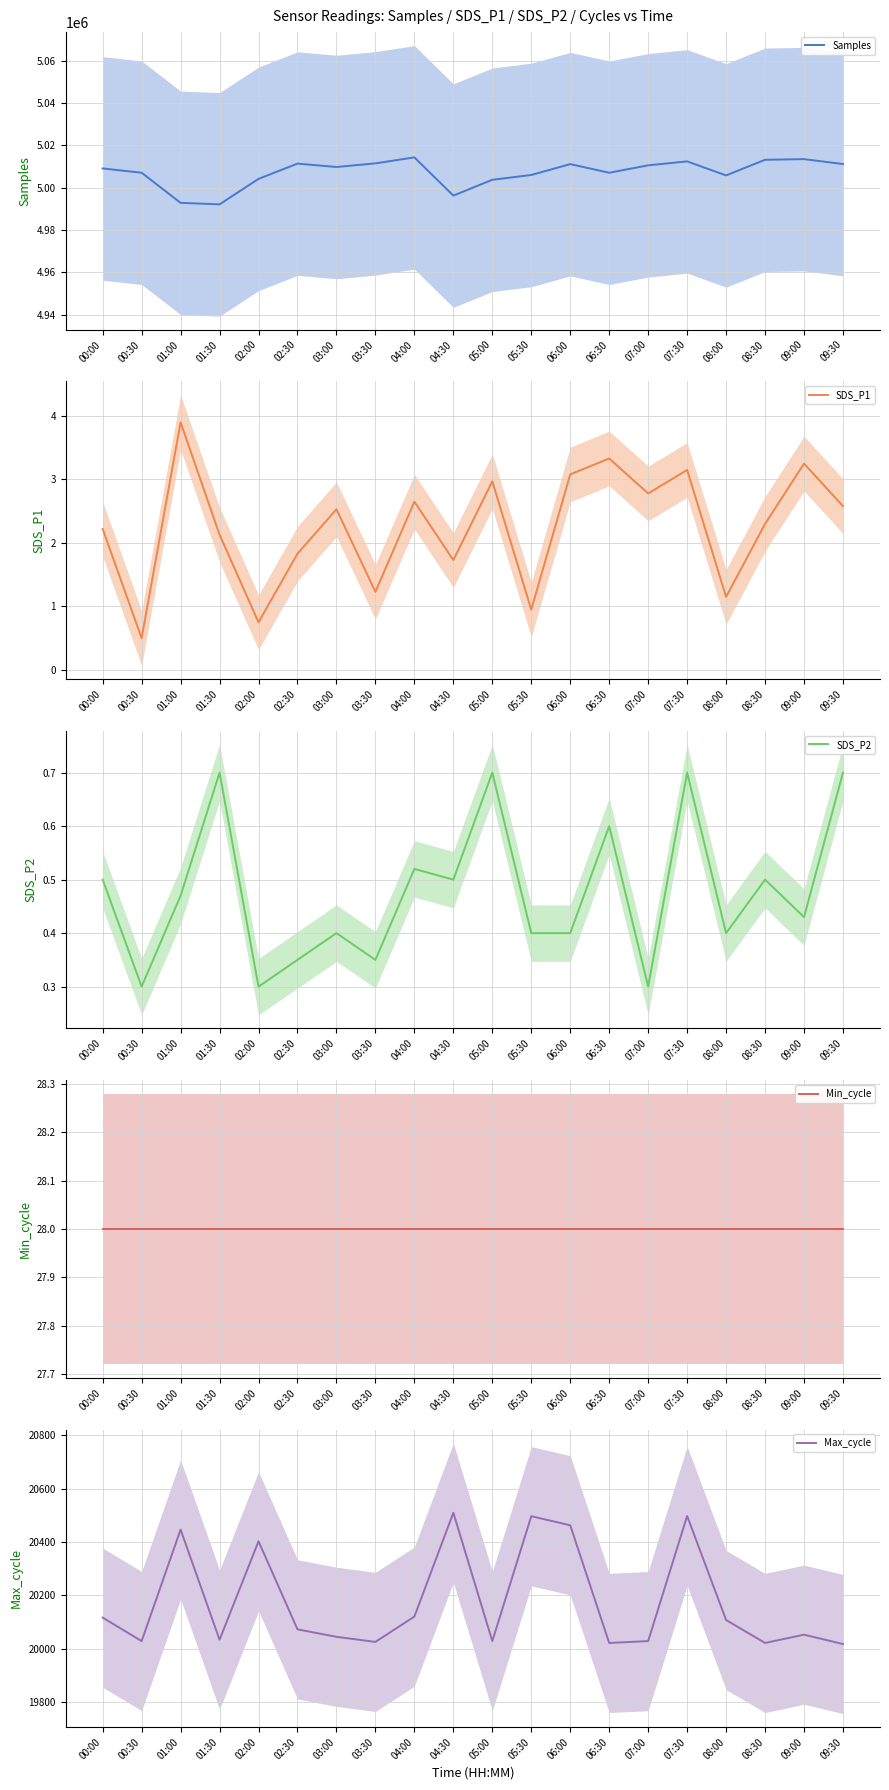

What is the spread (max minus min) of values at 06:00?

5011113.6